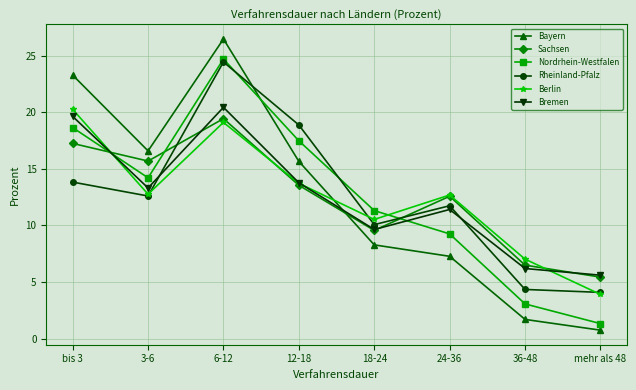

How many intersections are there between Rheinland-Pfalz and Nordrhein-Westfalen?

3